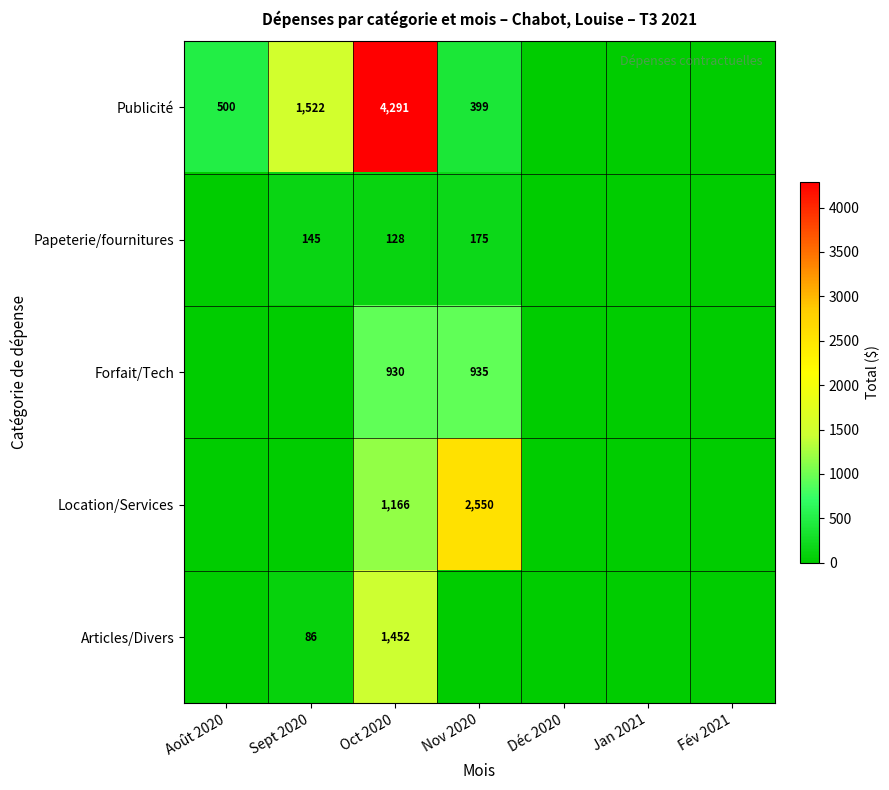

What is the sum of the Publicité values at Août 2020 and Nov 2020?

899